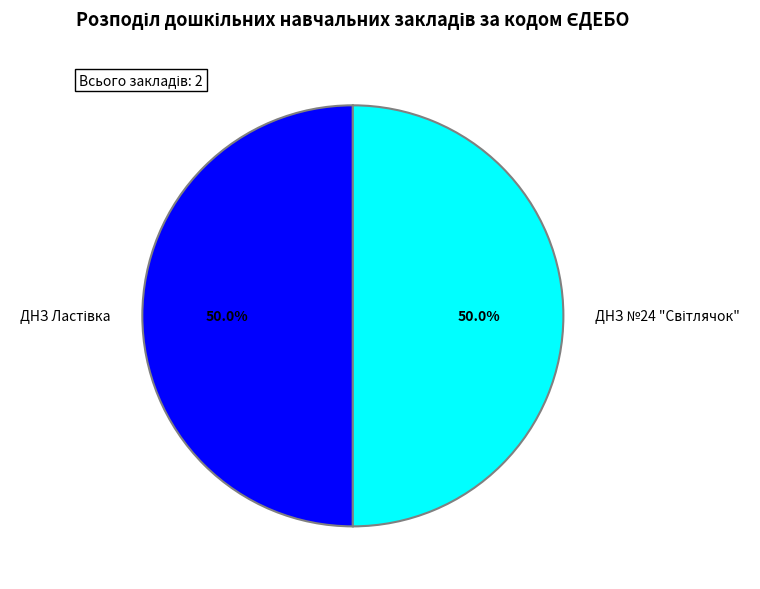

How many segments does this pie chart have?

2